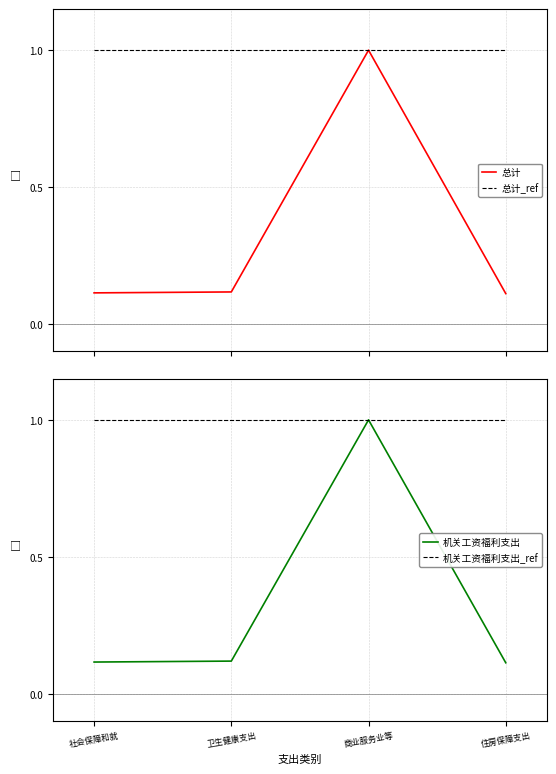

True or false: 机关工资福利支出_ref has more than 0 points higher than both neighbors.

False